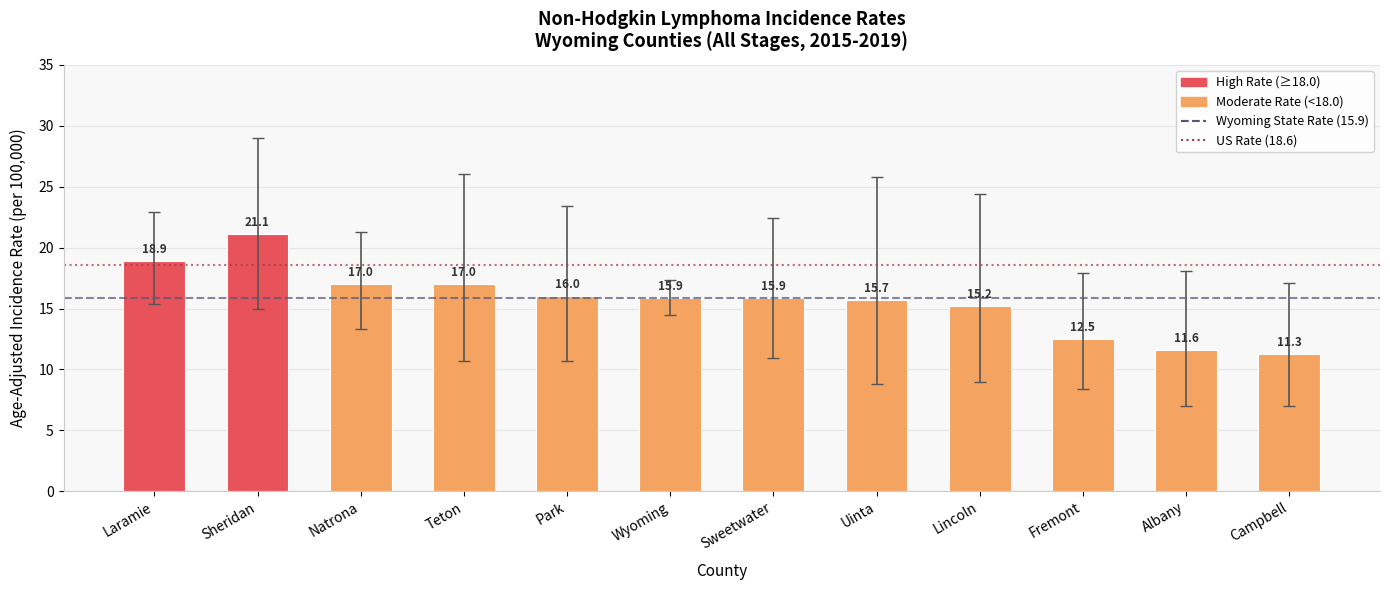

What is the label of the 10th bar from the left?

Fremont